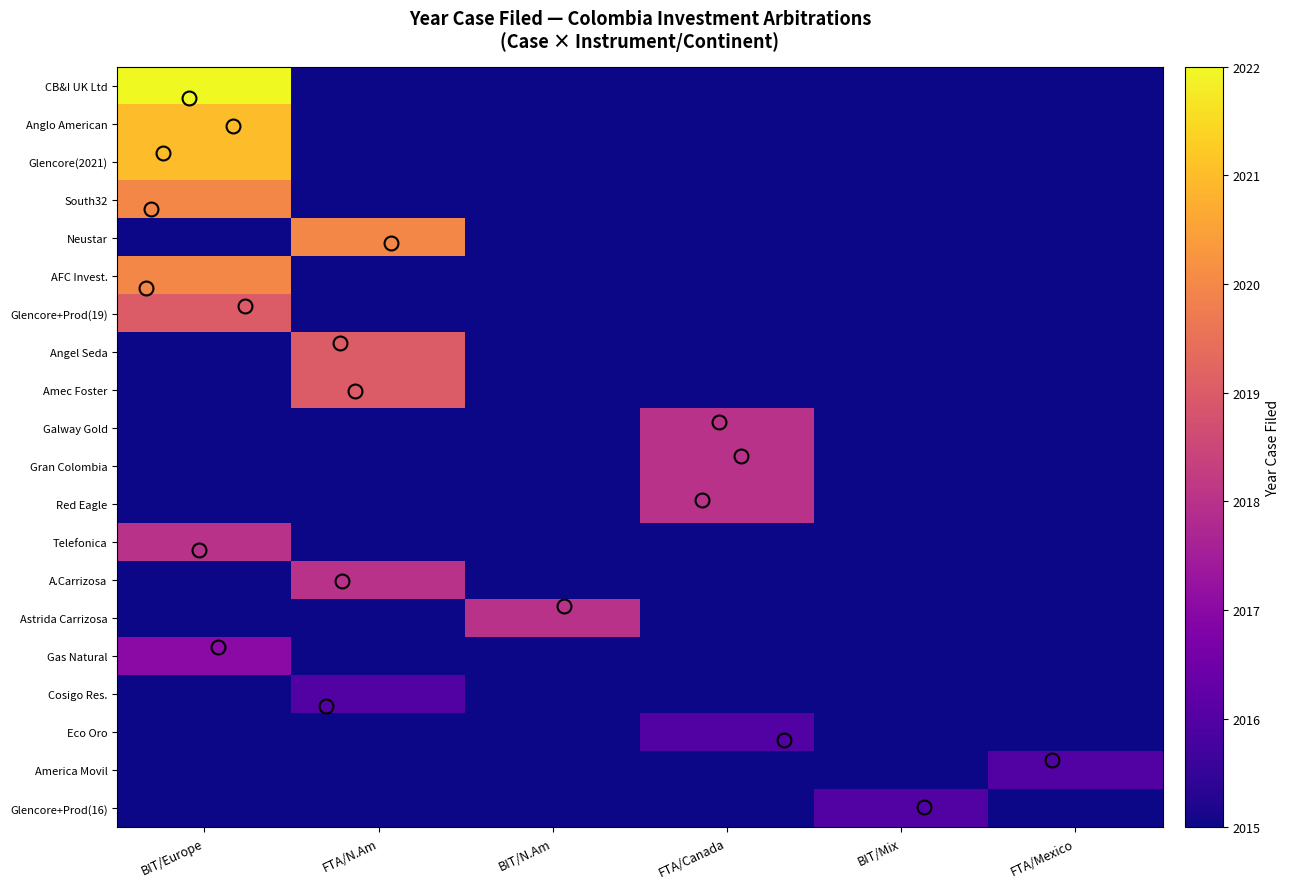

Between BIT/Europe and BIT/N.Am, which is larger?

BIT/Europe